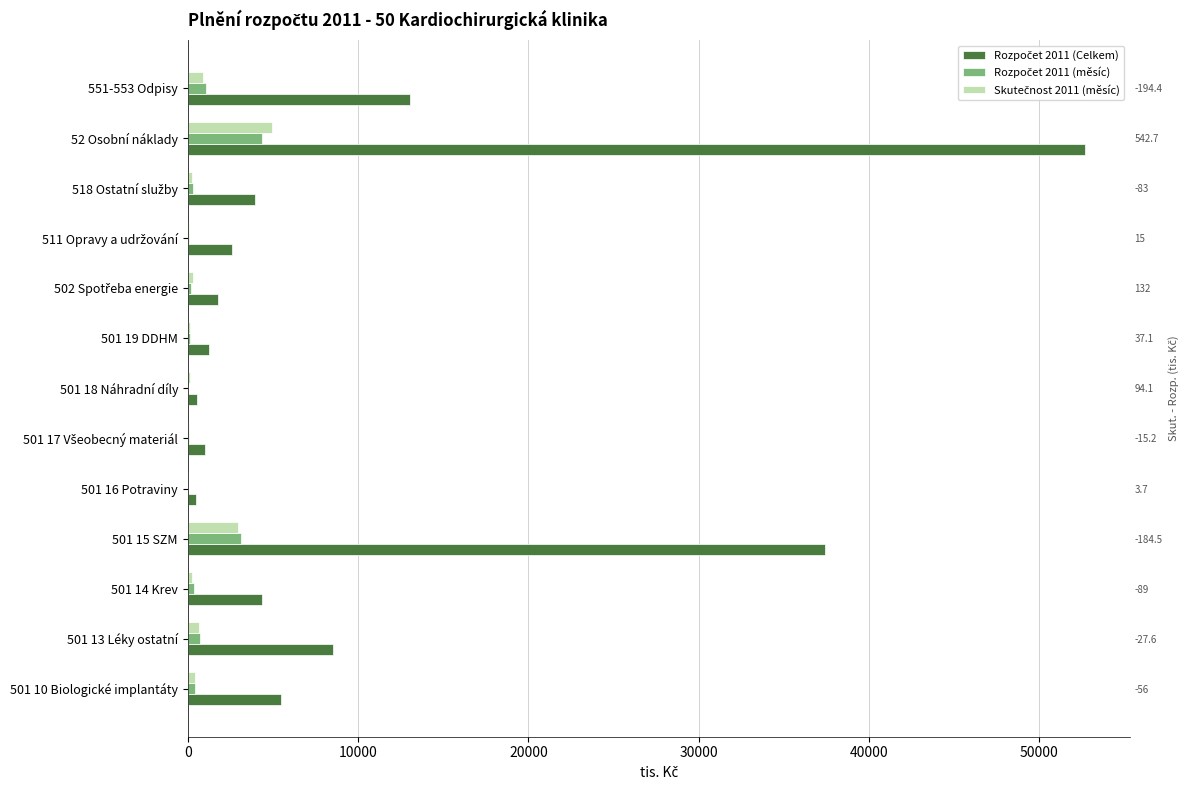

List the series in order of their peak value, highest first.

Rozpočet 2011 (Celkem), Skutečnost 2011 (měsíc), Rozpočet 2011 (měsíc)